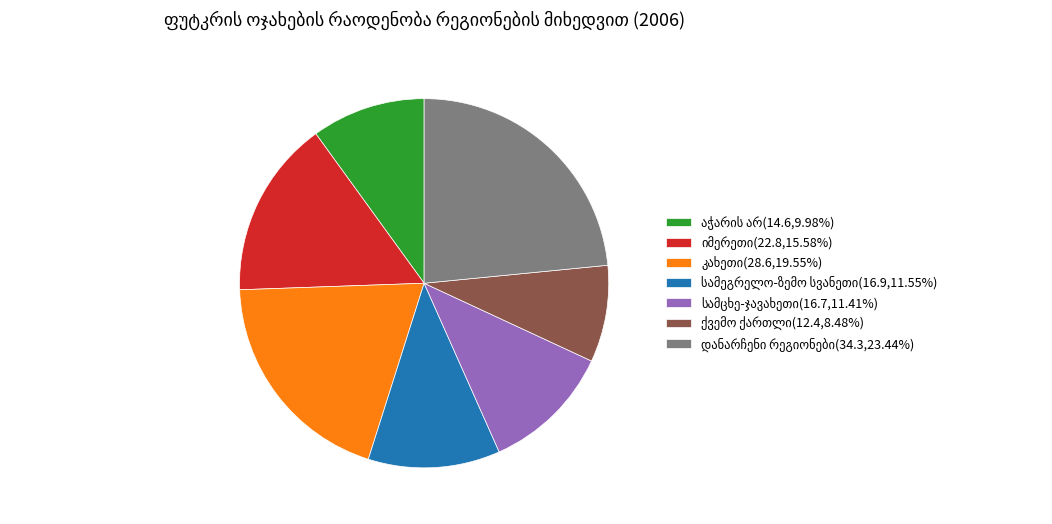

Does any single category account for the majority?

No